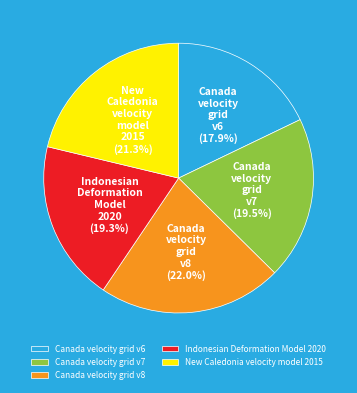

What percentage is the Canada velocity grid v8 slice, to the nearest percent?

22%